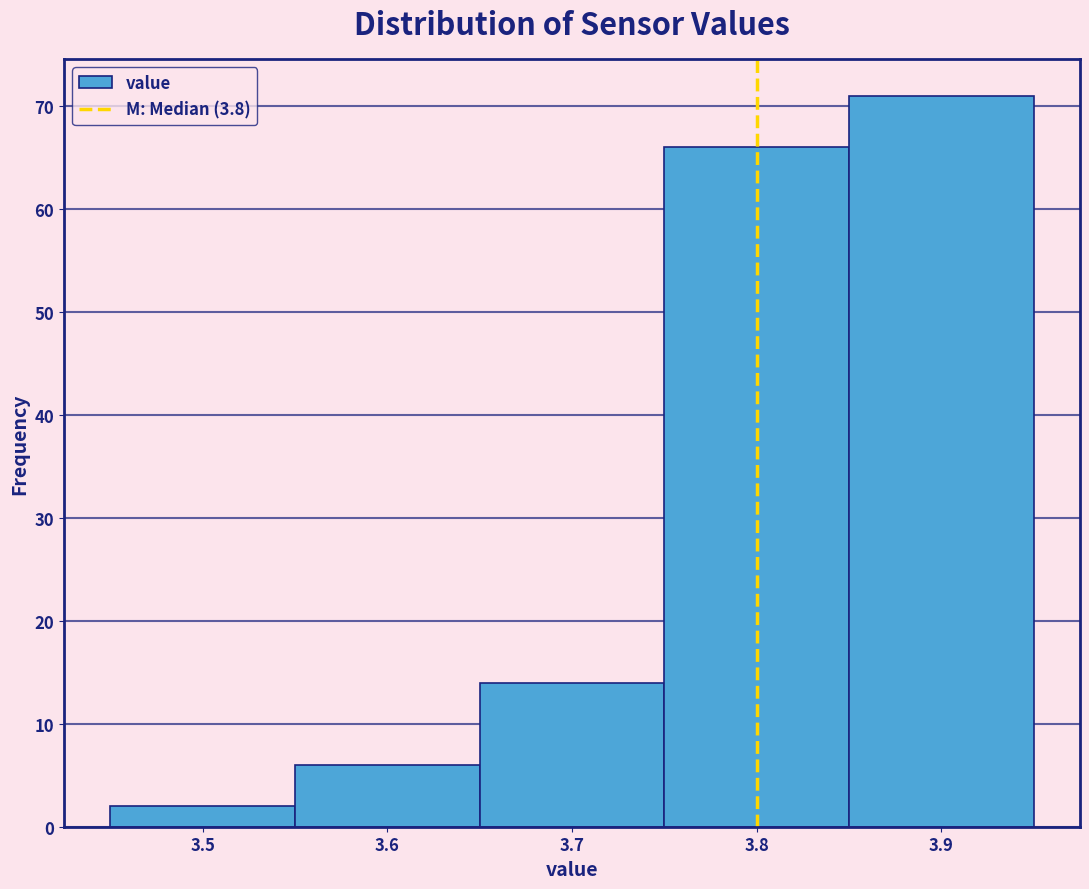

What is the height of the bar covering 3.85 to 3.95 on the x-axis? The values are not printed on the chart, so give them approximately, as read against the axis.

71